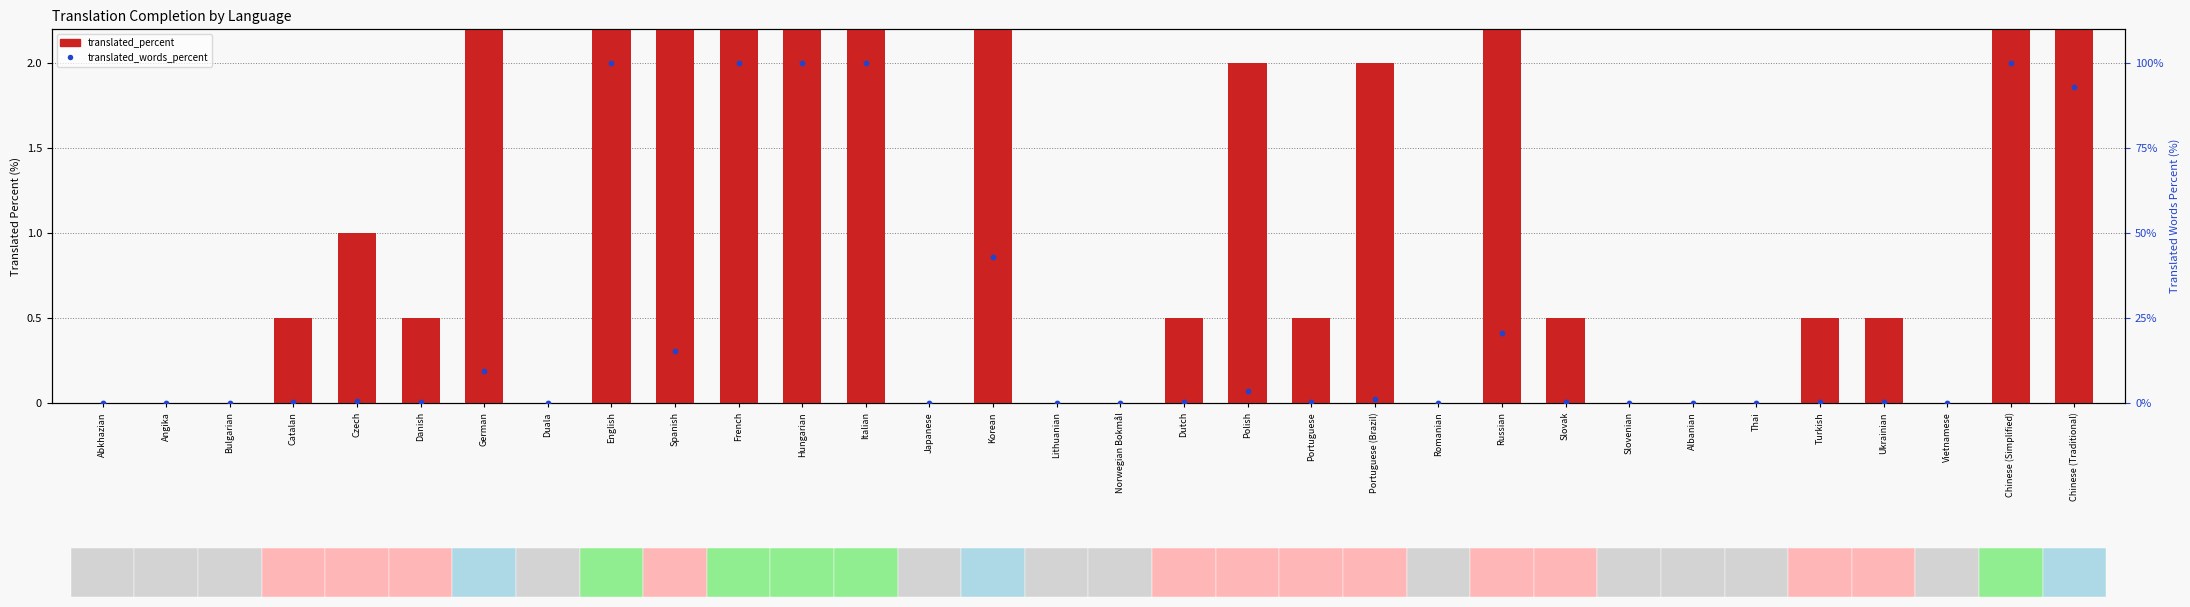

Which series has the largest total across all categories?

translated_percent